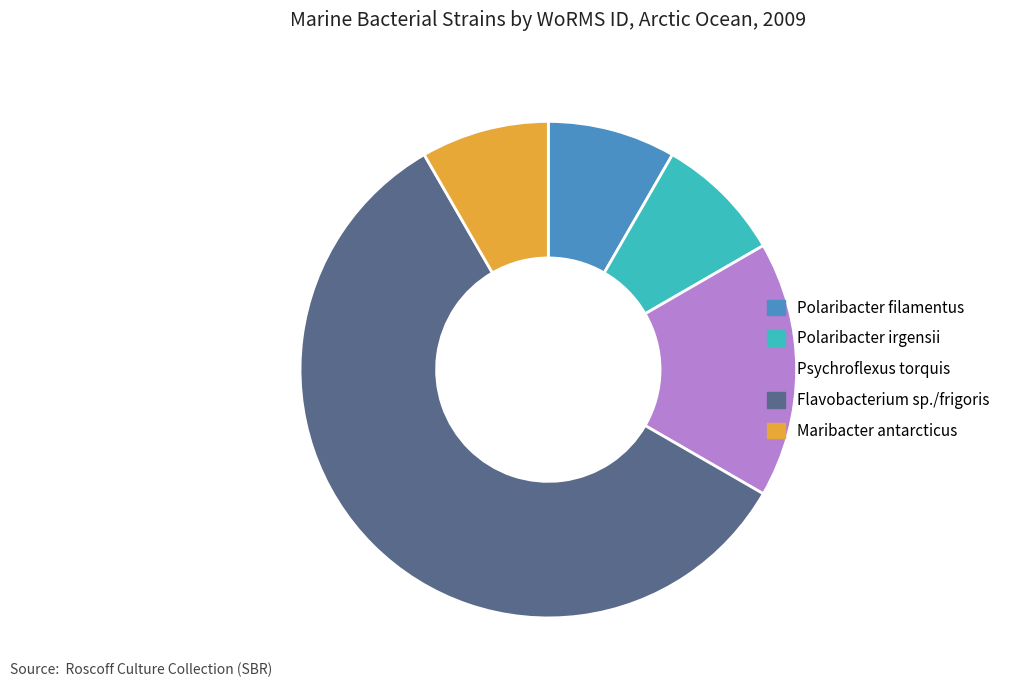

Which has a higher value, Polaribacter irgensii or Psychroflexus torquis?

Psychroflexus torquis